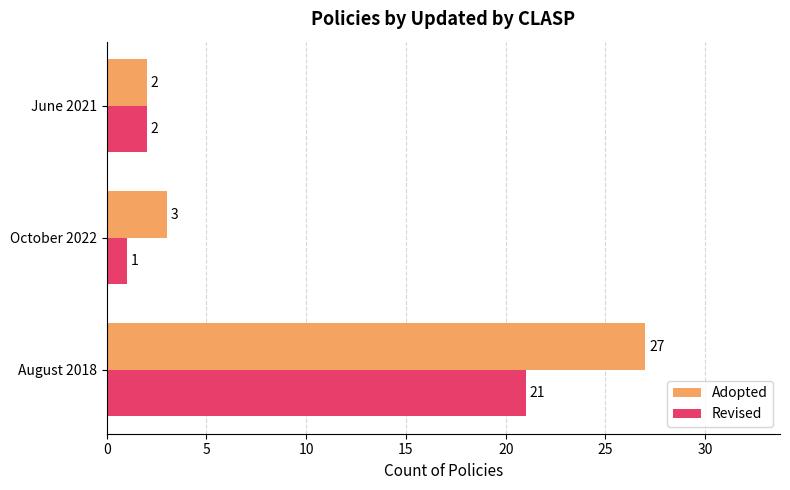

What is the highest value of the Revised series?

21